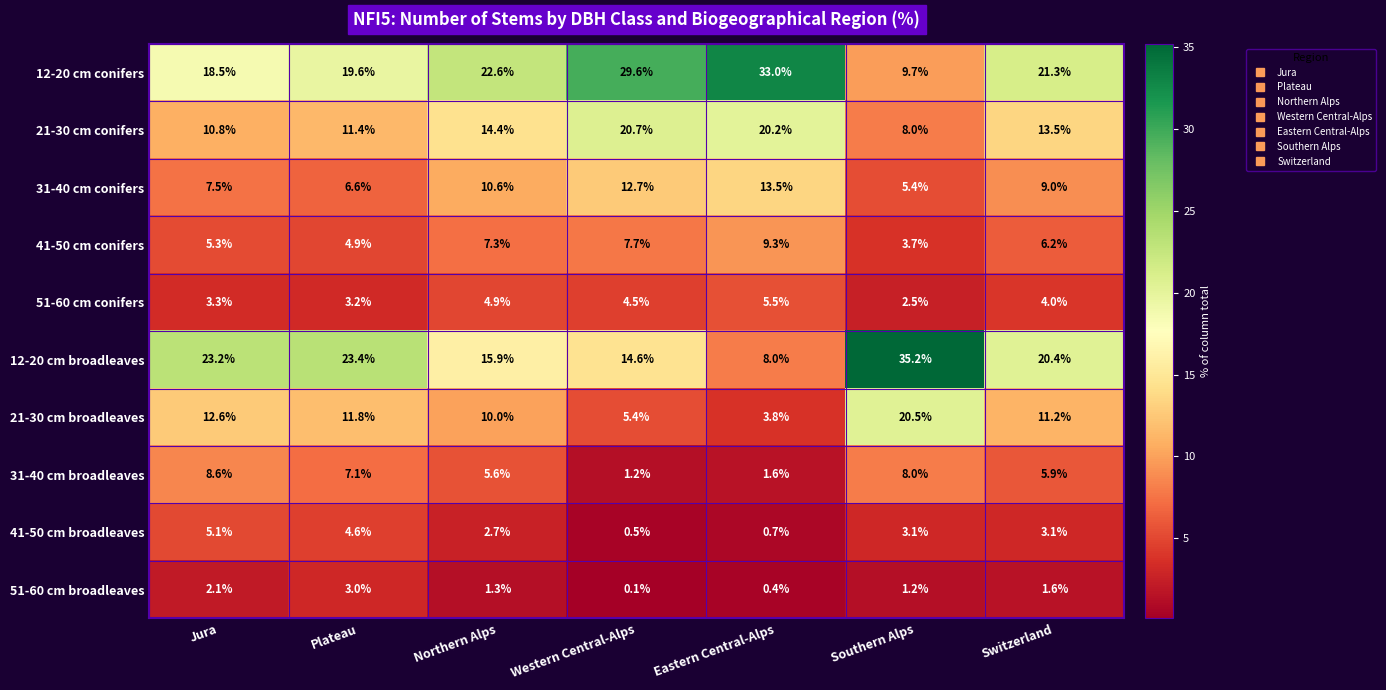

Which category has the lowest value across all series?

Western Central-Alps